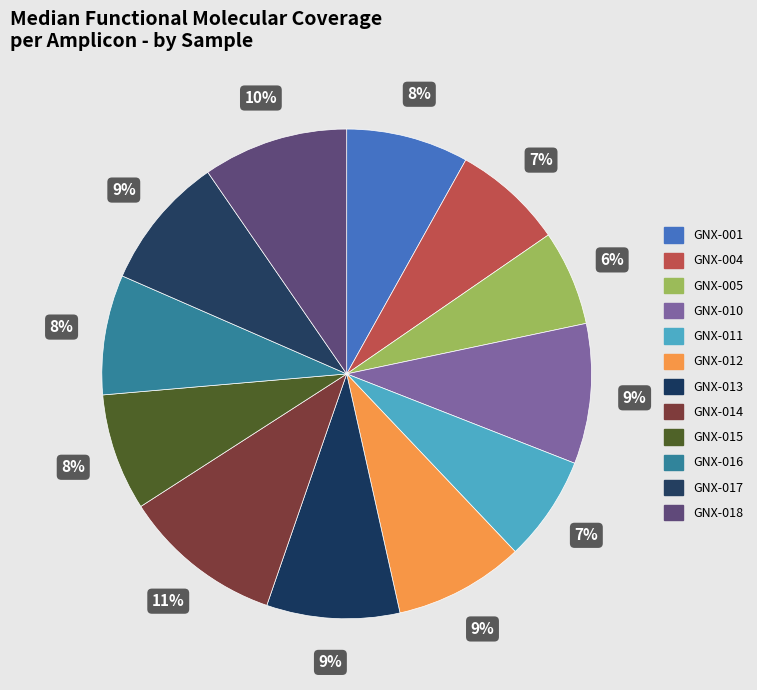

Which has a higher value, GNX-015 or GNX-016?

GNX-016